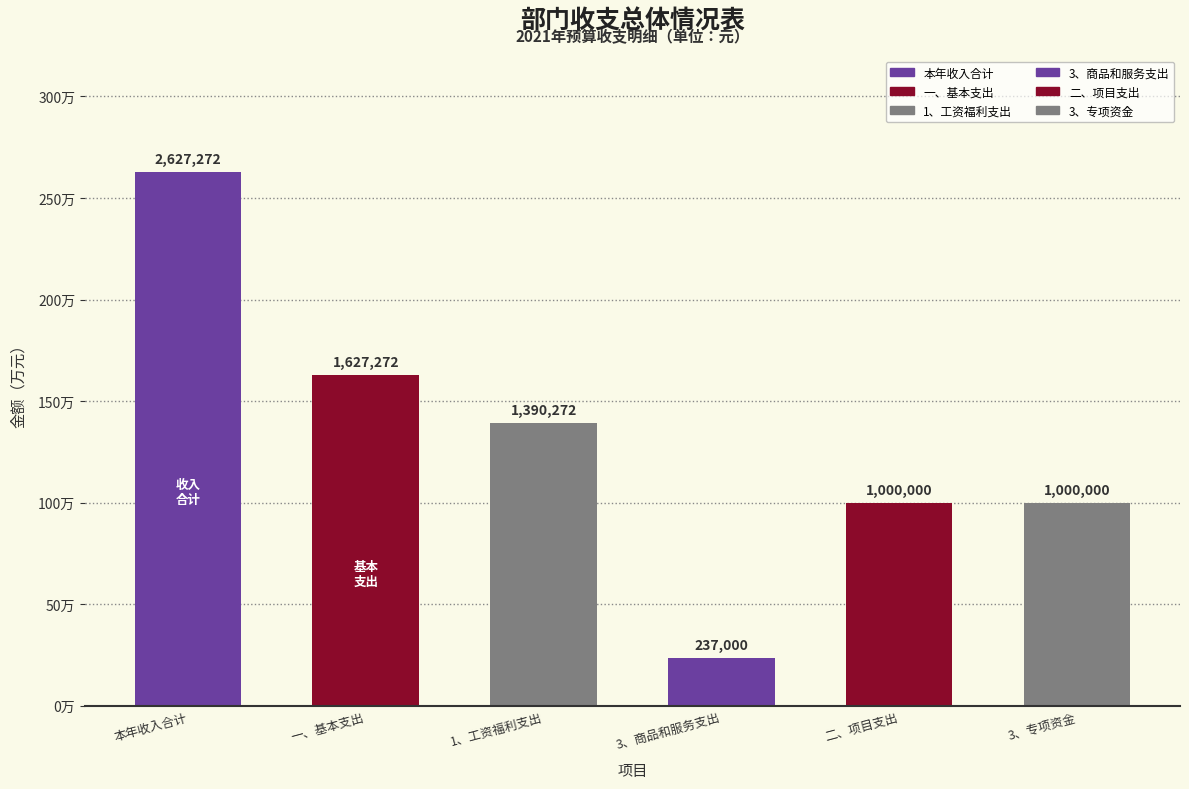

Which has a higher value, 3、商品和服务支出 or 二、项目支出?

二、项目支出